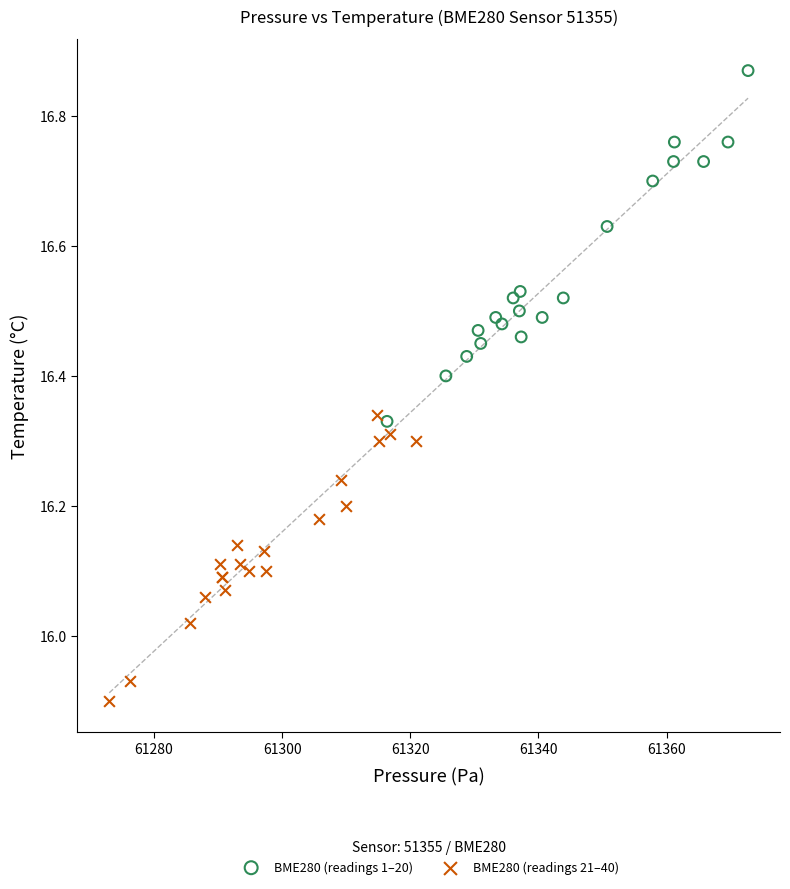

What are all the series names shown in the legend?

BME280 (readings 1–20), BME280 (readings 21–40)